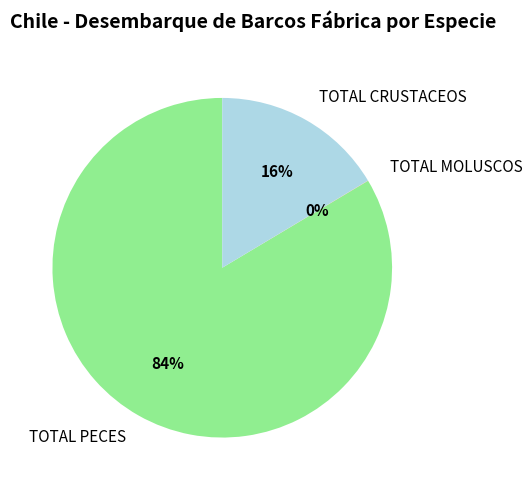

Which slice is the largest?

TOTAL PECES